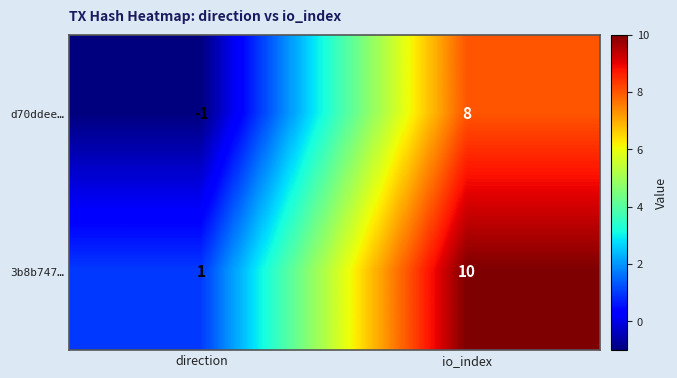

Rank the series by their average value, from highest to lowest.

3b8b747…, d70ddee…